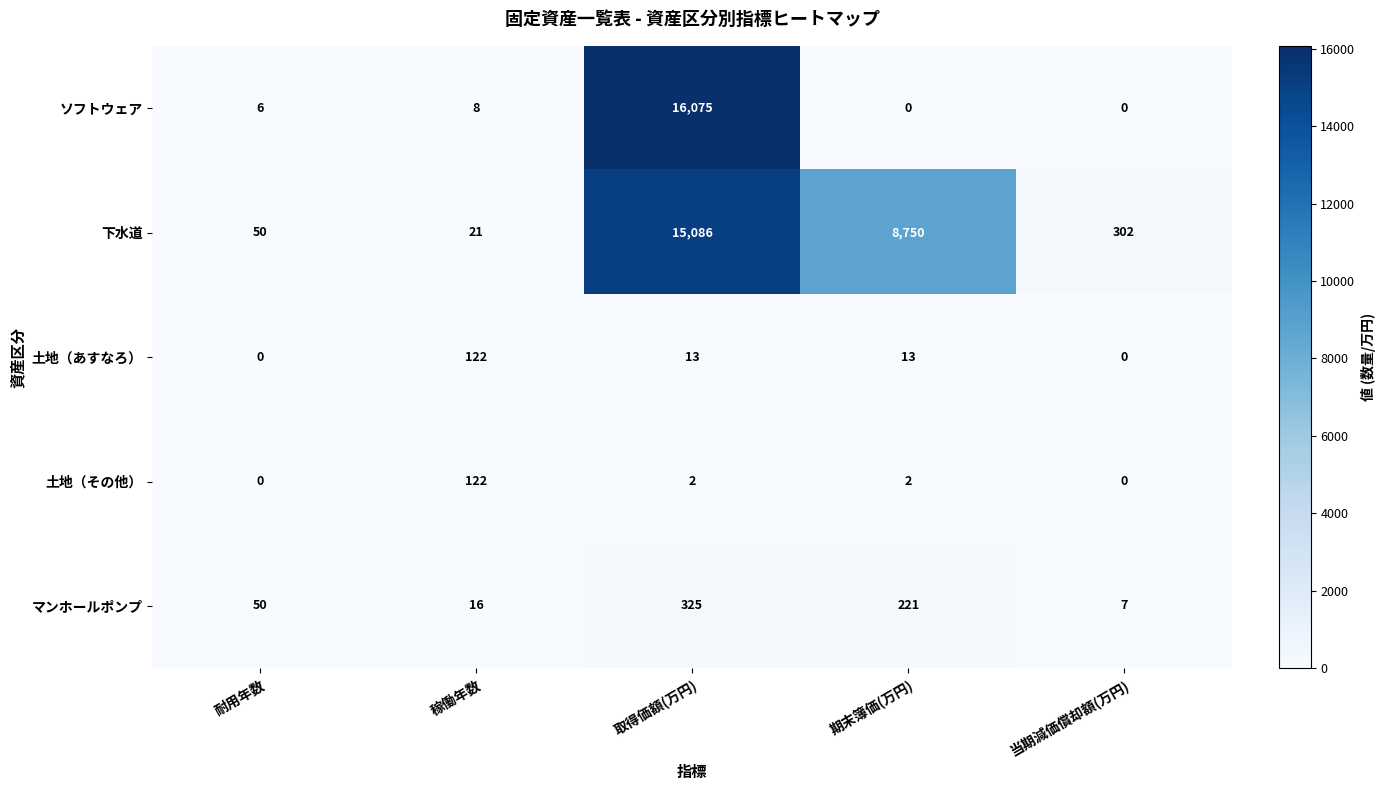

Reading left to right, list all the values displayed in this chart.

ソフトウェア: 耐用年数=6	稼働年数=8	取得価額(万円)=16075	期末簿価(万円)=0	当期減価償却額(万円)=0
下水道: 耐用年数=50	稼働年数=21	取得価額(万円)=15086	期末簿価(万円)=8750	当期減価償却額(万円)=302
土地（あすなろ）: 耐用年数=0	稼働年数=122	取得価額(万円)=13	期末簿価(万円)=13	当期減価償却額(万円)=0
土地（その他）: 耐用年数=0	稼働年数=122	取得価額(万円)=2	期末簿価(万円)=2	当期減価償却額(万円)=0
マンホールポンプ: 耐用年数=50	稼働年数=16	取得価額(万円)=325	期末簿価(万円)=221	当期減価償却額(万円)=7